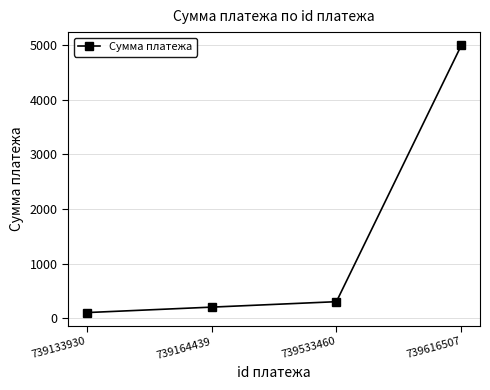

True or false: the data shows 100 at 739133930.

True